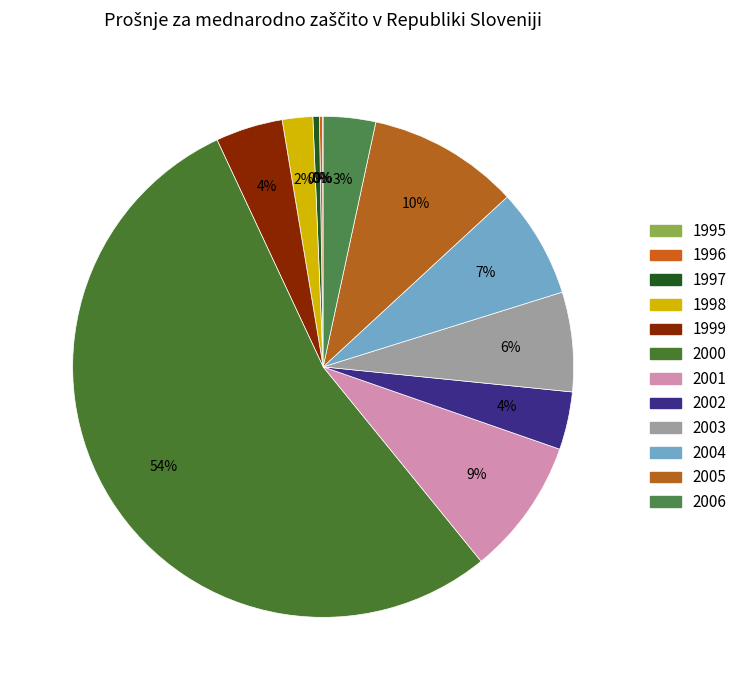

Is it true that 1996 is 1% of the pie?

False